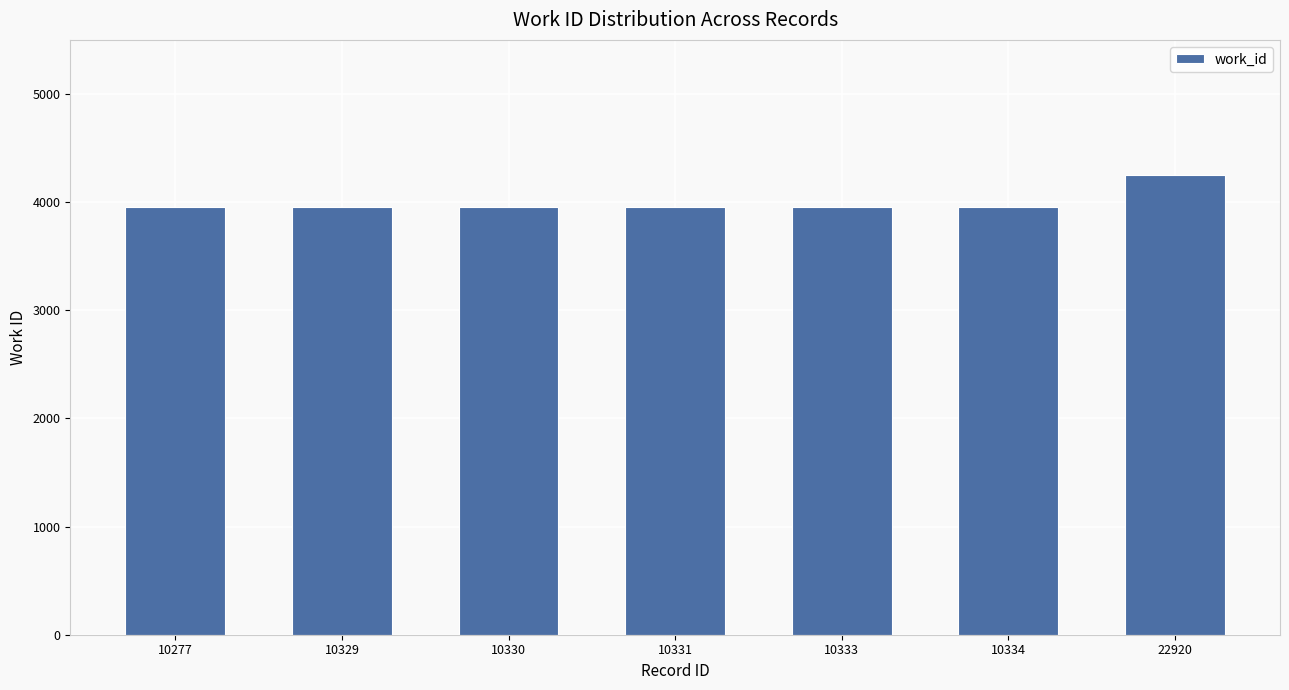

How many bars are there in total?

7